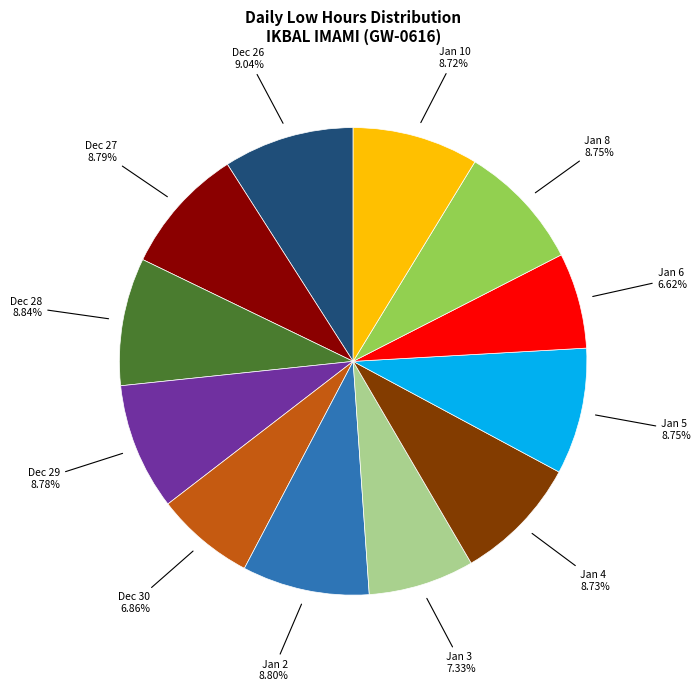

Is there any slice that represents more than half of the pie?

No